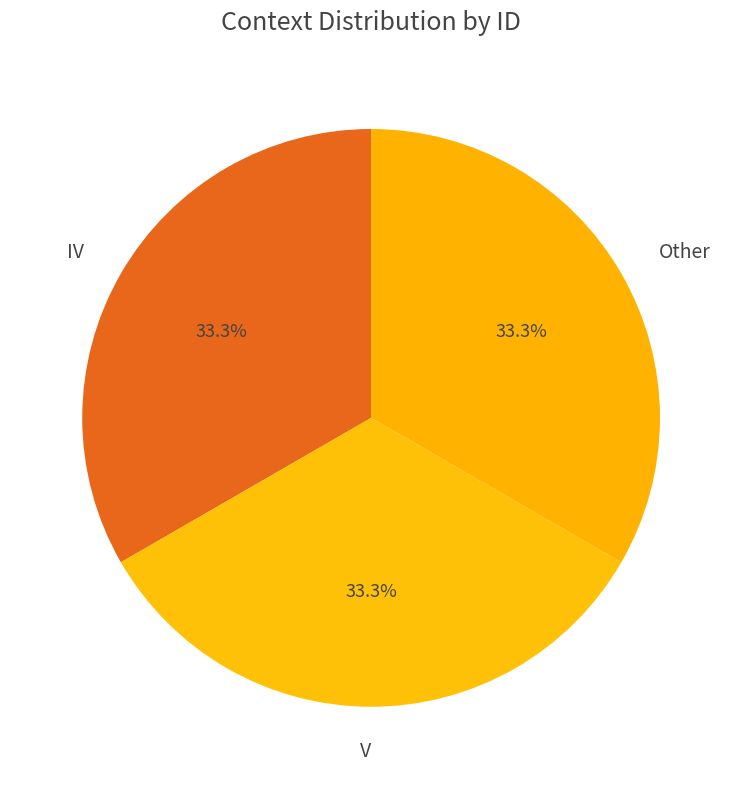

To the nearest percent, what percentage of the pie is Other?

33%